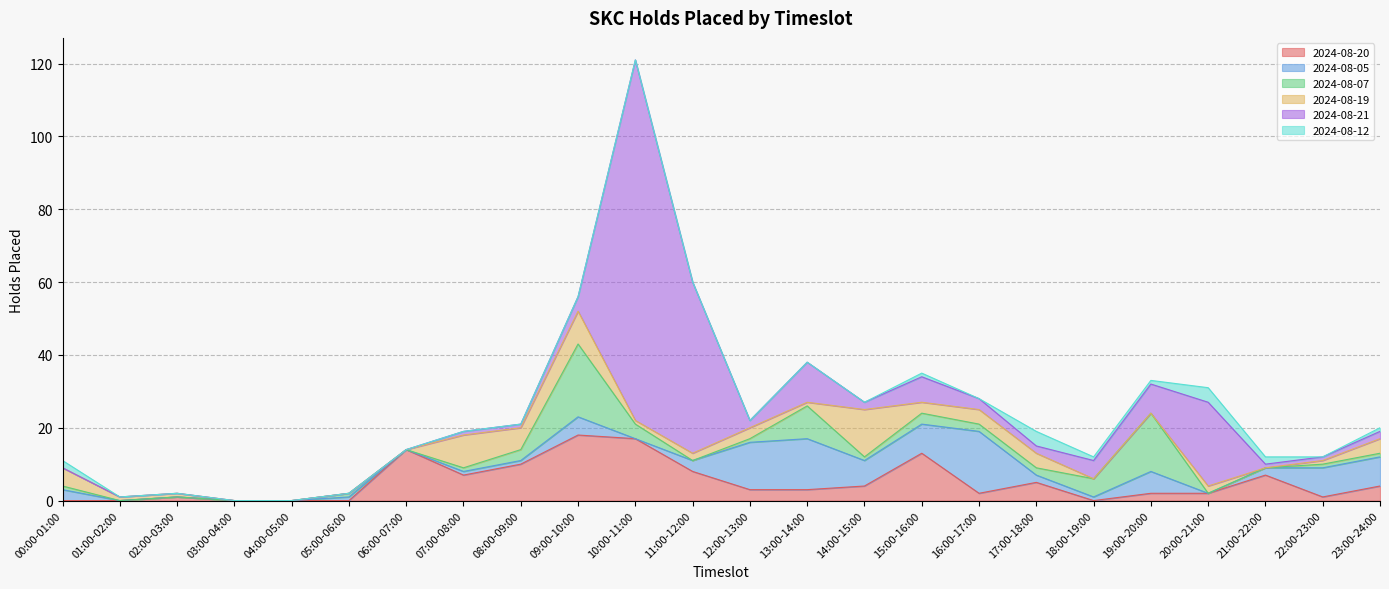

Reading left to right, what are all the values shown in this chart?

2024-08-20: 0	0	1	0	0	0	14	7	10	18	17	8	3	3	4	13	2	5	0	2	2	7	1	4
2024-08-05: 3	0	0	0	0	1	0	1	1	5	0	3	13	14	7	8	17	2	1	6	0	2	8	8
2024-08-07: 1	0	0	0	0	1	0	1	3	20	4	0	1	9	1	3	2	2	5	16	0	0	1	1
2024-08-19: 5	1	1	0	0	0	0	9	6	9	1	2	3	1	13	3	4	4	0	0	2	0	1	4
2024-08-21: 0	0	0	0	0	0	0	1	1	4	99	47	2	11	2	7	3	2	5	8	23	1	1	2
2024-08-12: 2	0	0	0	0	0	0	0	0	0	0	0	0	0	0	1	0	4	1	1	4	2	0	1